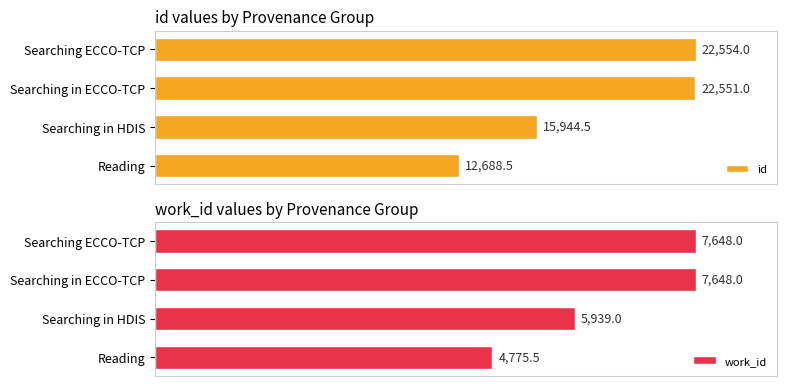

What is the minimum value for id?

12688.5